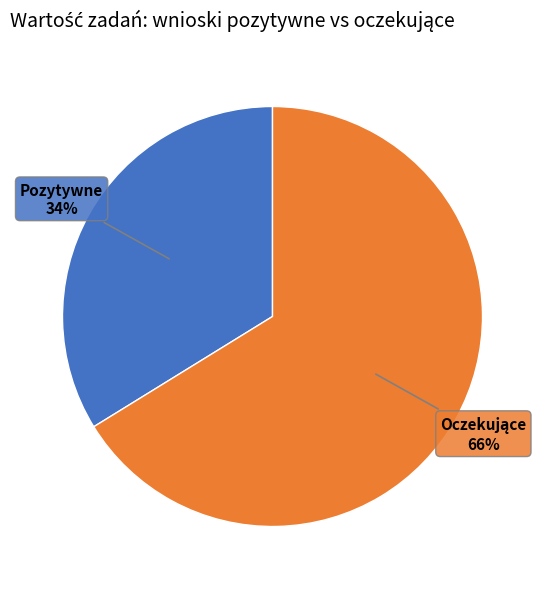

Is there a majority slice in this chart?

Yes